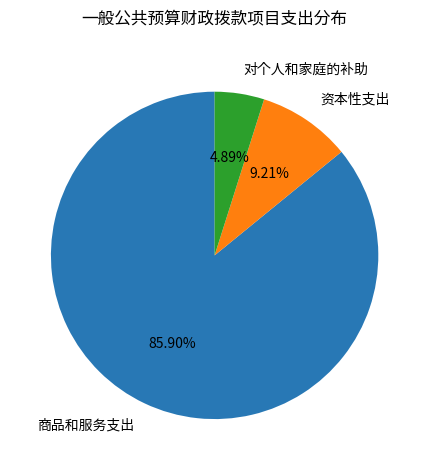

What is the smallest slice in the pie chart?

对个人和家庭的补助